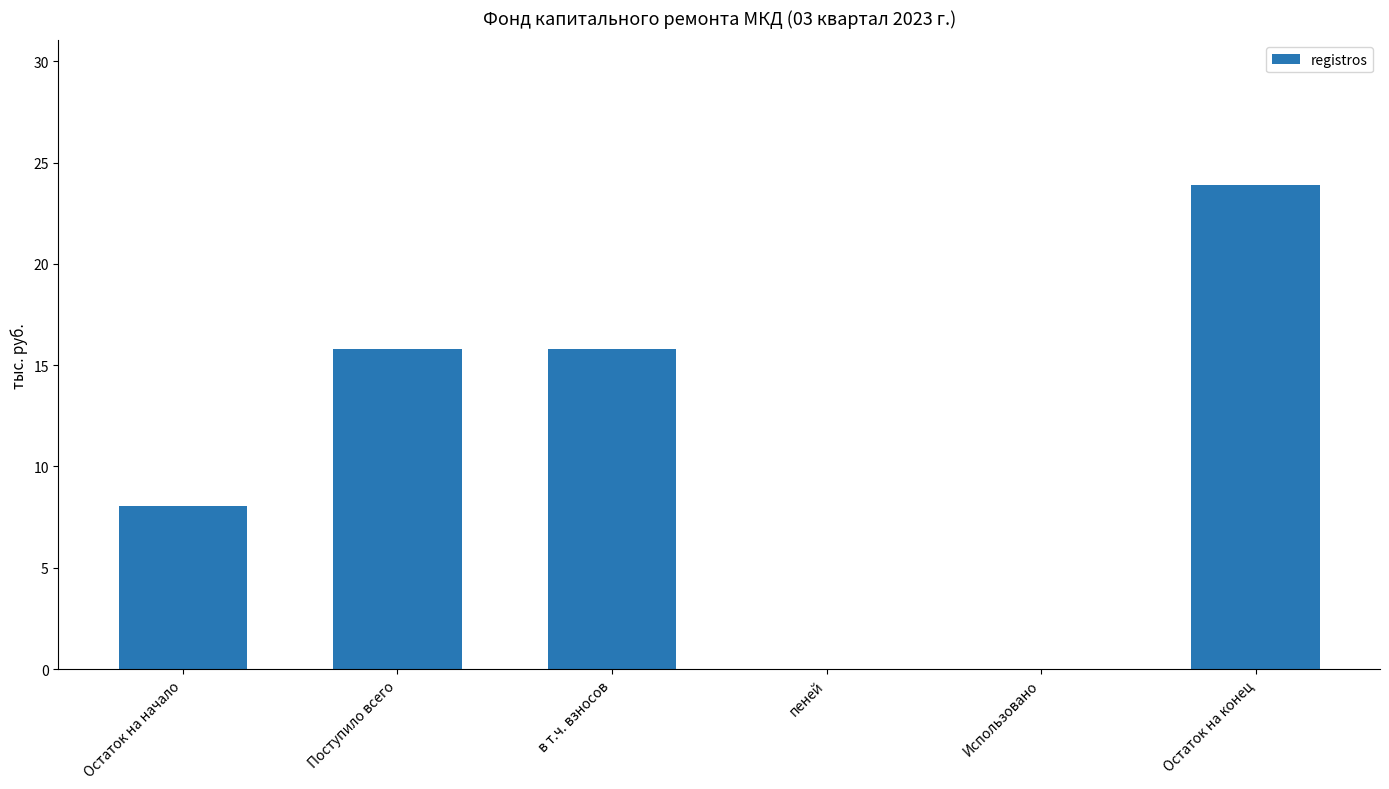

Reading left to right, what are all the values shown in this chart?

Остаток на начало=8.1	Поступило всего=15.8	в т.ч. взносов=15.8	пеней=0.0	Использовано=0.0	Остаток на конец=23.9